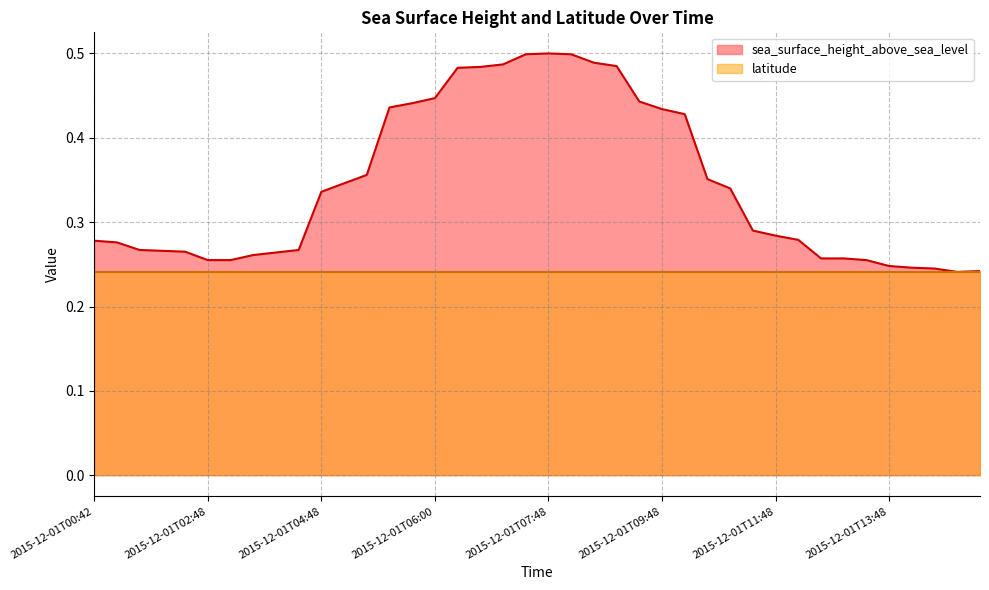

What is the change in value from 2015-12-01T05:54 to 2015-12-01T07:54?

+0.1